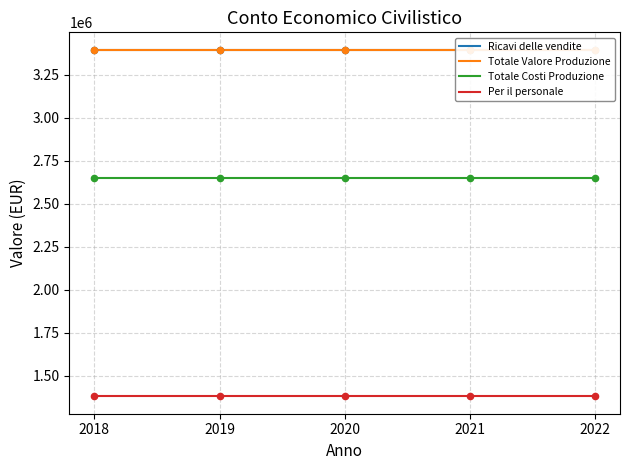

Is the value of Totale Costi Produzione at 2018 greater than the value of Ricavi delle vendite at 2021?

No